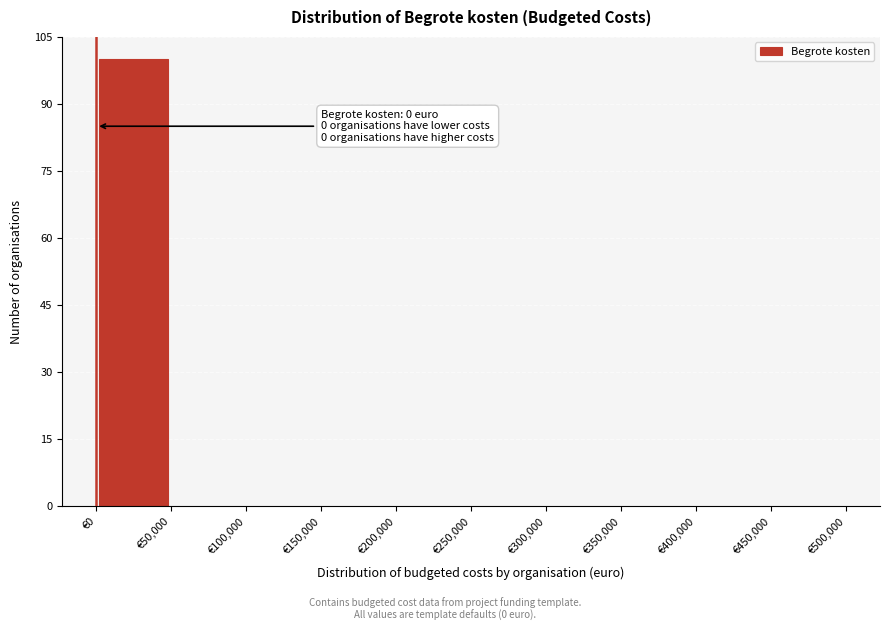

Which range on the x-axis has the tallest bar?

0 to 50000